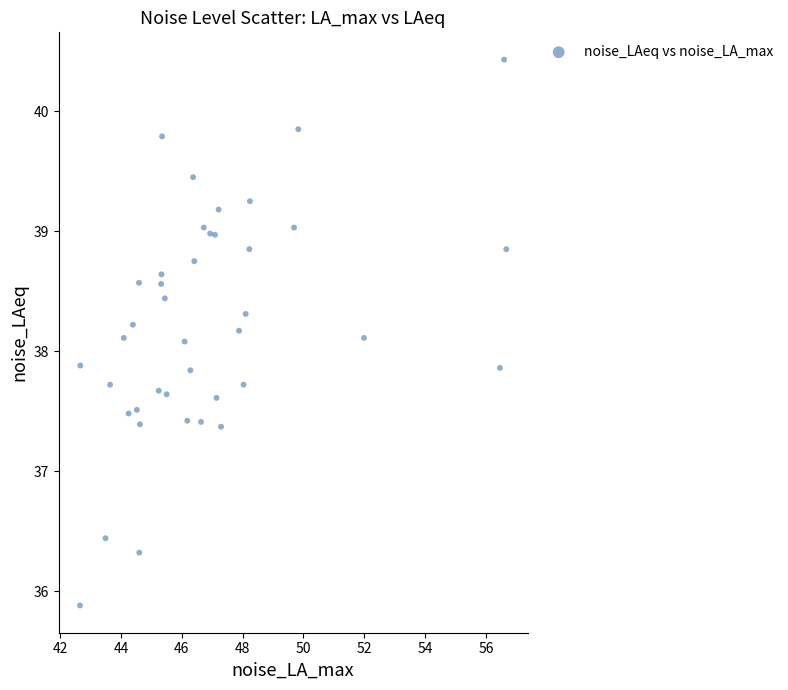

What is the range of X values (max minus min)?

14.0